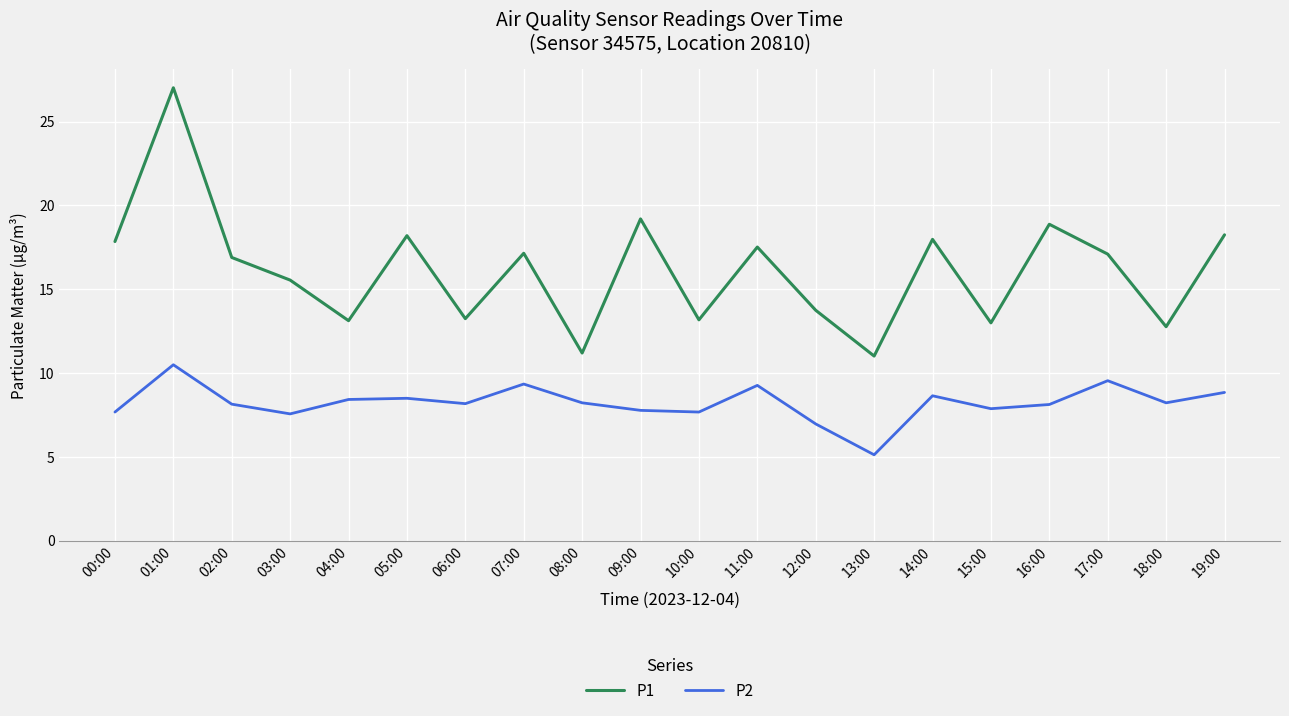

What is the sum of the P1 values at 10:00 and 01:00?

40.2